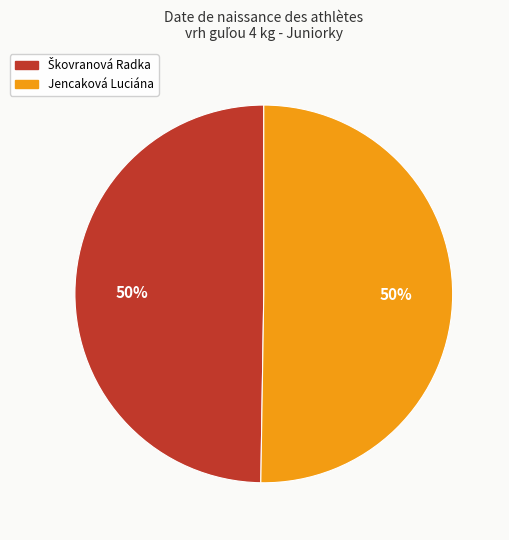

To the nearest percent, what is the average slice percentage?

50%